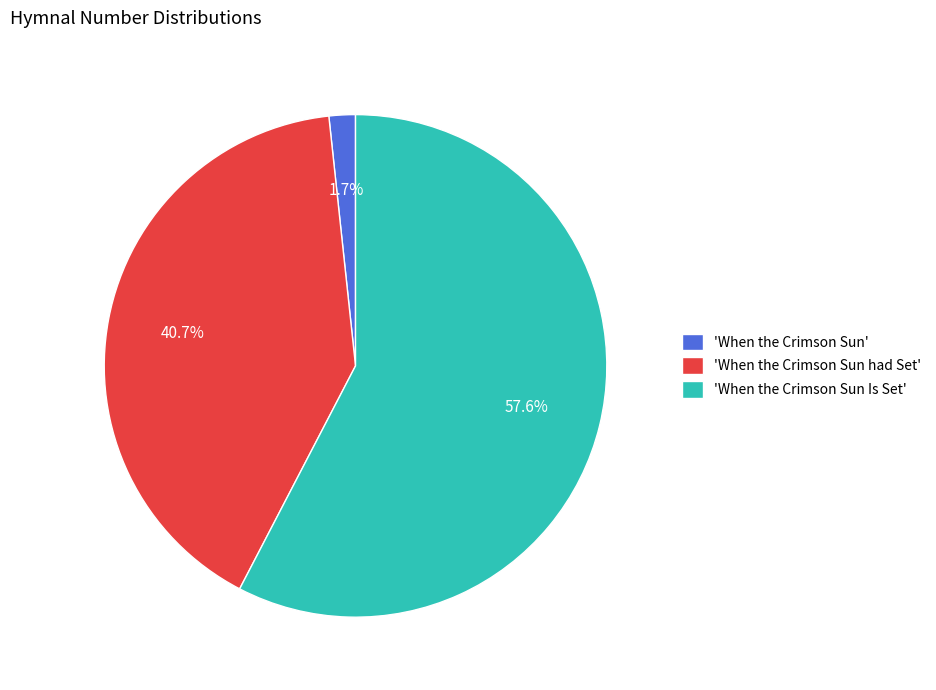

What percentage do 'When the Crimson Sun Is Set' and 'When the Crimson Sun had Set' together represent?

98.3%